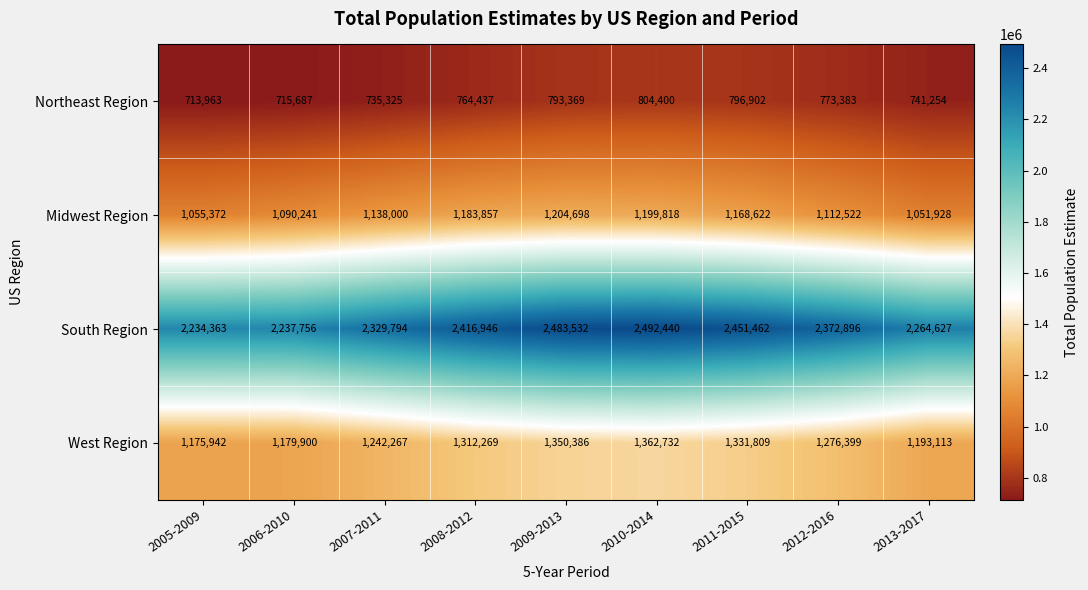

True or false: South Region has a value of 3435697 at 2010-2014.

False